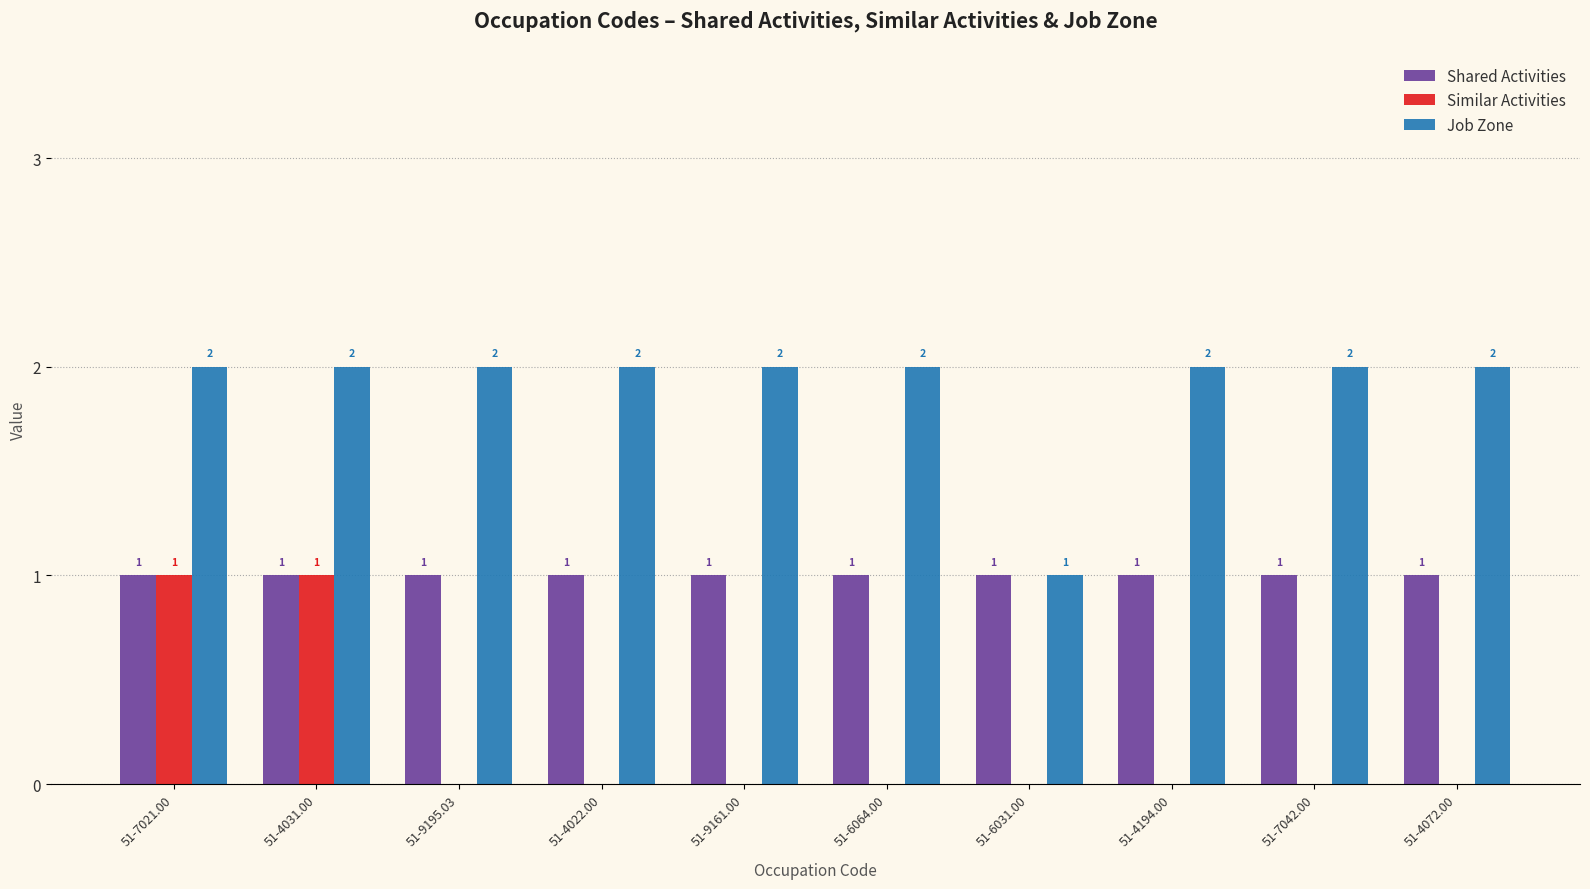

How many Job Zone values are between 2 and 3?

9